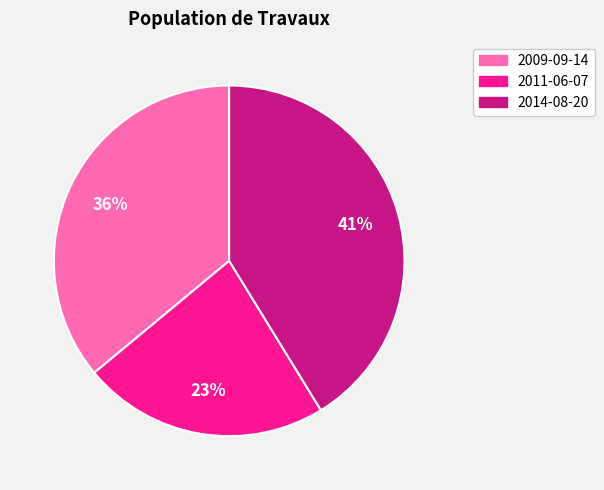

Which category has the smallest portion of the pie?

2011-06-07